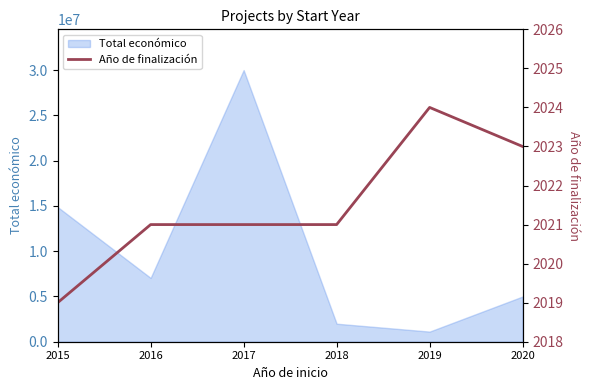

Reading left to right, what are all the values shown in this chart?

2015=2019	2016=2021	2017=2021	2018=2021	2019=2024	2020=2023